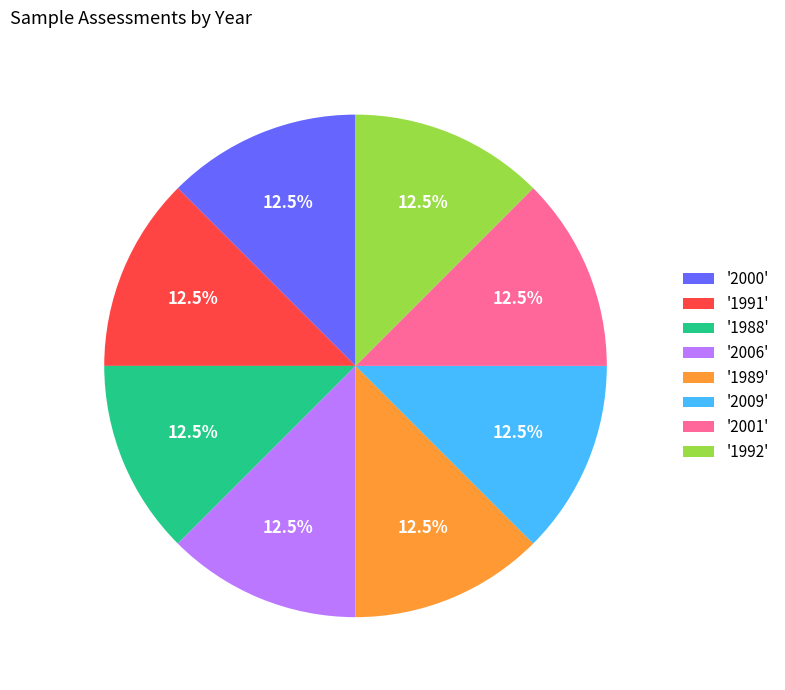

Count the number of slices in the pie.

8